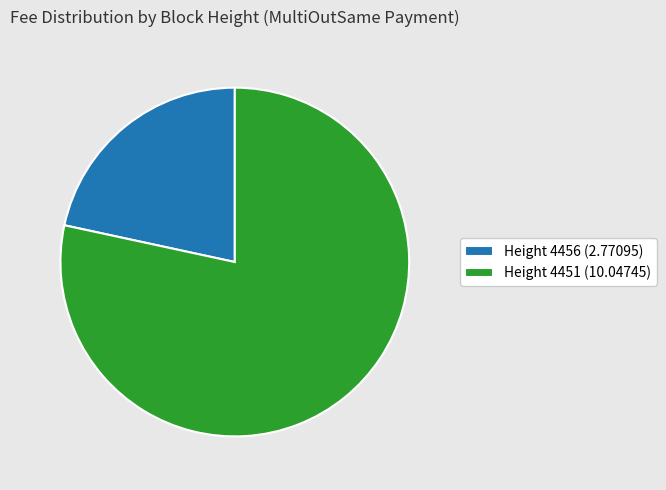

Is there any slice that represents more than half of the pie?

Yes